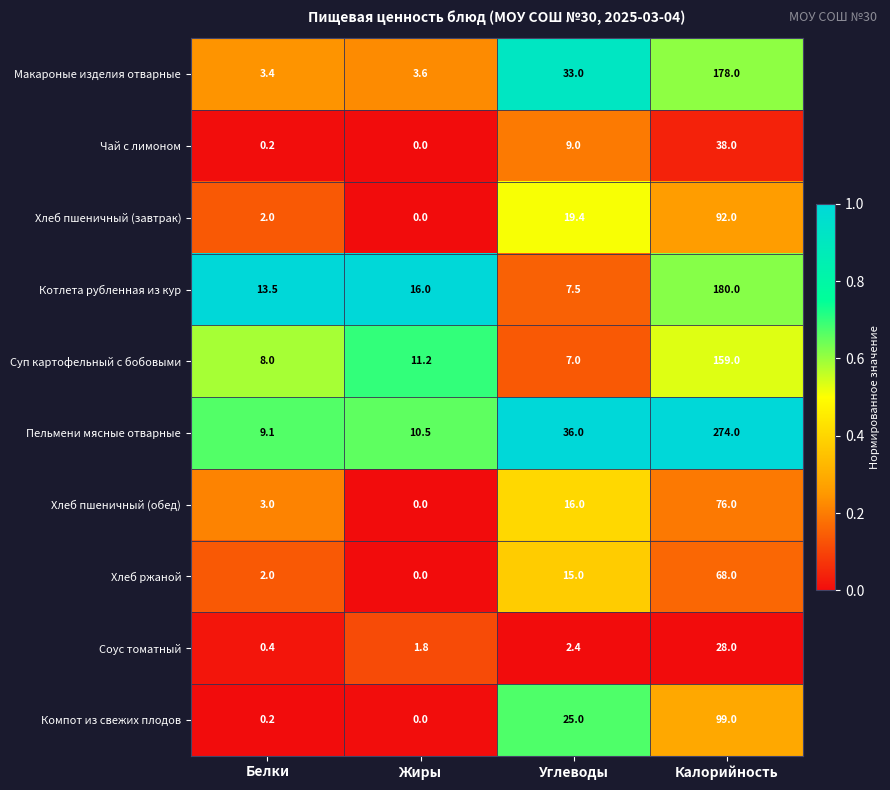

Count the number of data series in this chart.

10